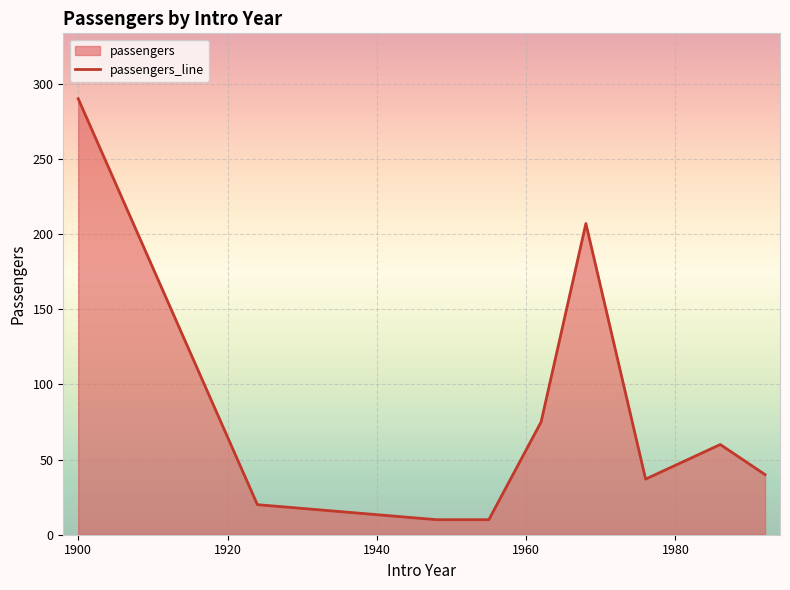

What is the minimum value shown in the chart?

10